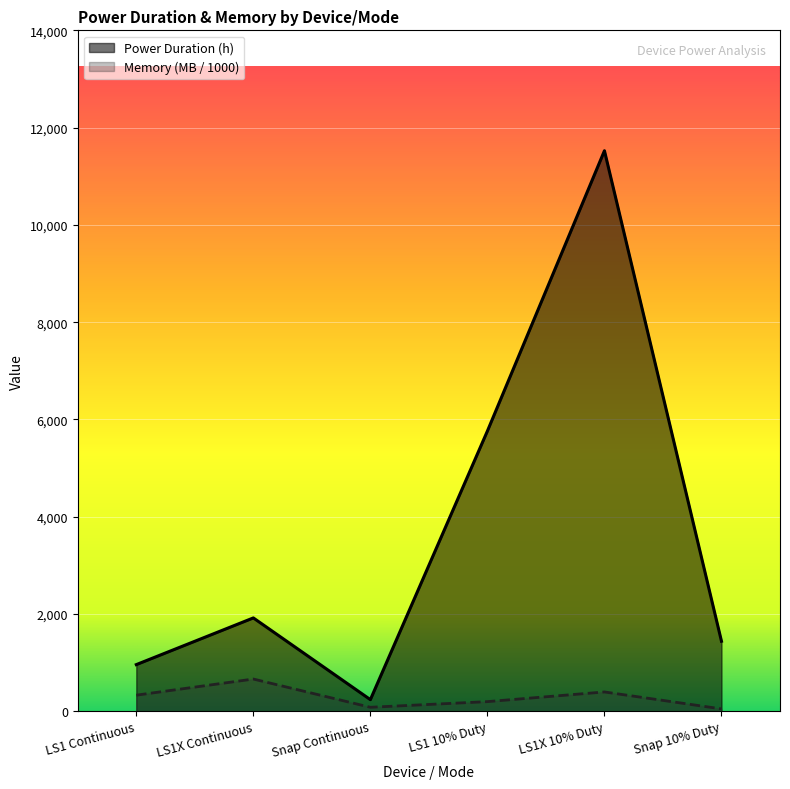

What is the value of the Power Duration (h) point at the 3rd from the left?

240.0